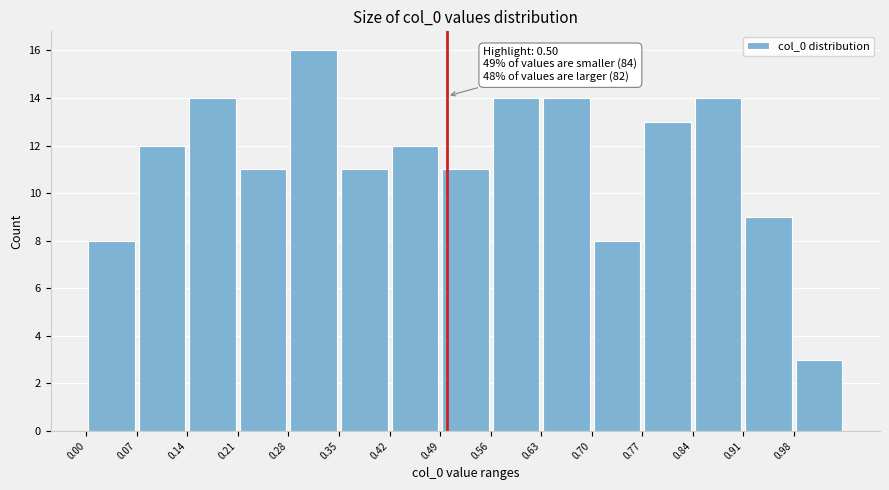

Over which range of the x-axis is the bar tallest?

0.28 to 0.35